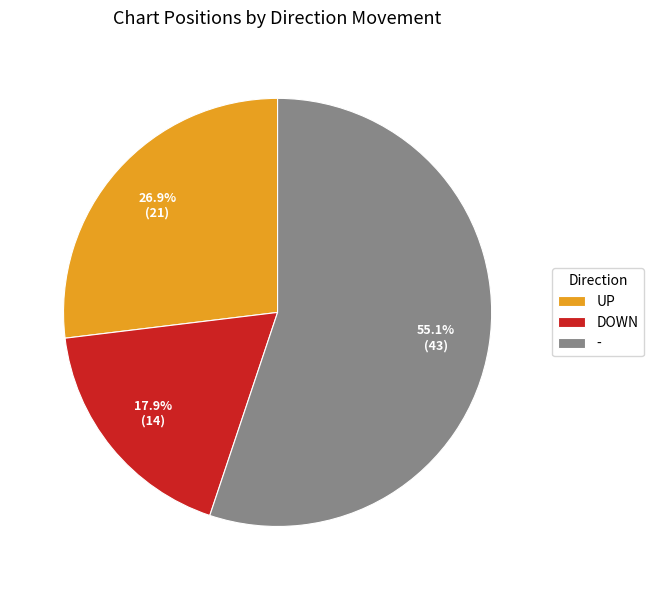

Which has a higher value, UP or -?

-